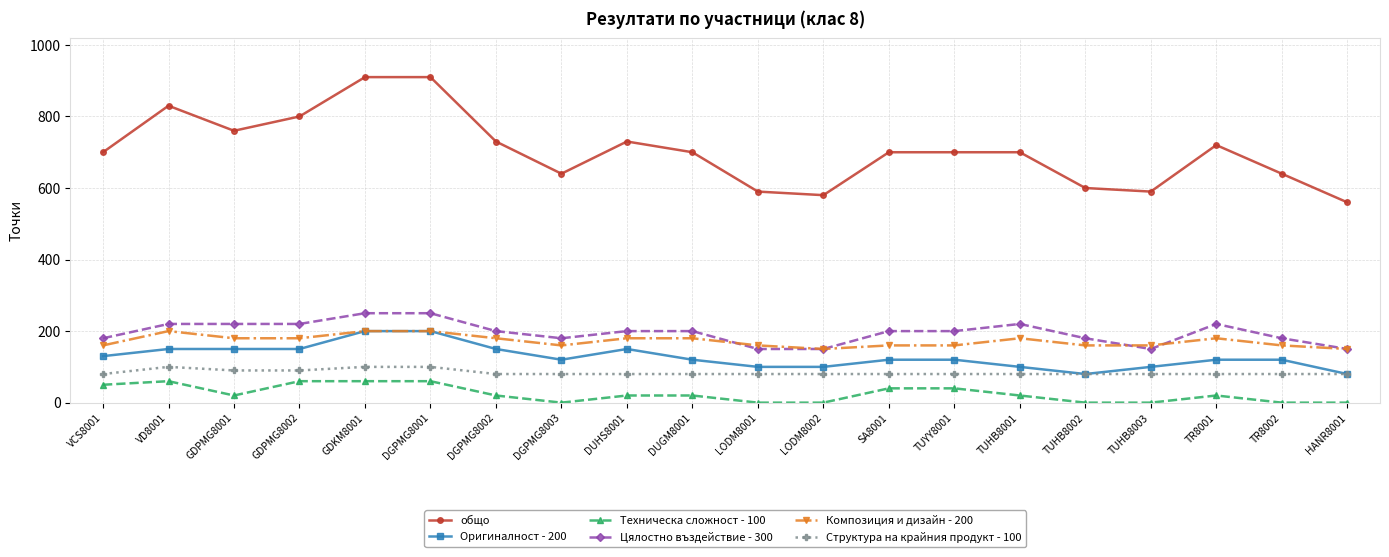

In общо, how many points are lower than both neighbors (excluding endpoints)?

4